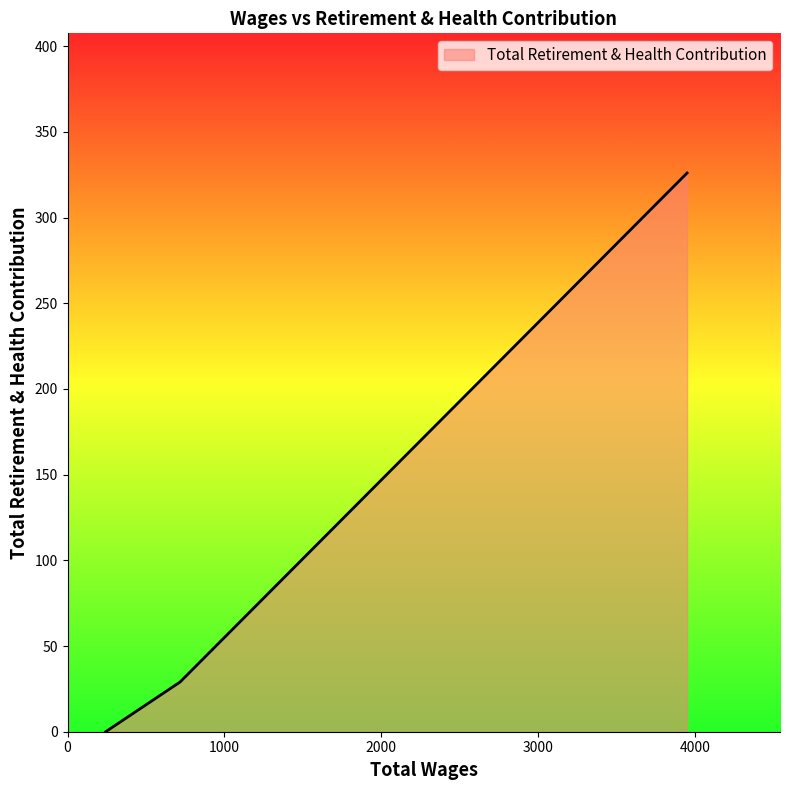

What is the maximum value shown in the chart?

326